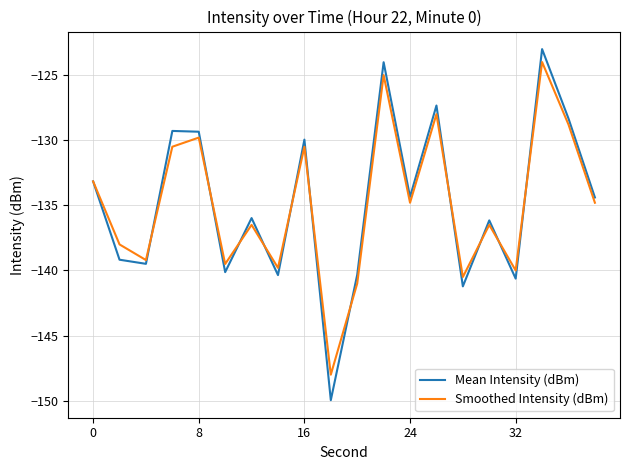

What is the maximum value shown in the chart?

-123.0